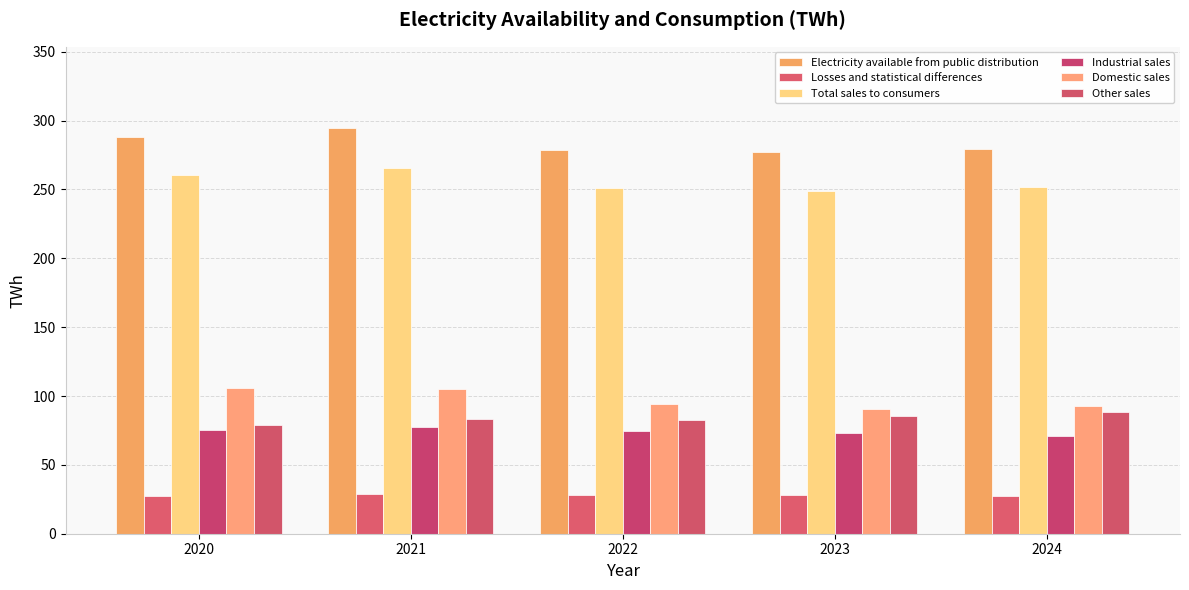

How many values in the Total sales to consumers series are below 251?

1